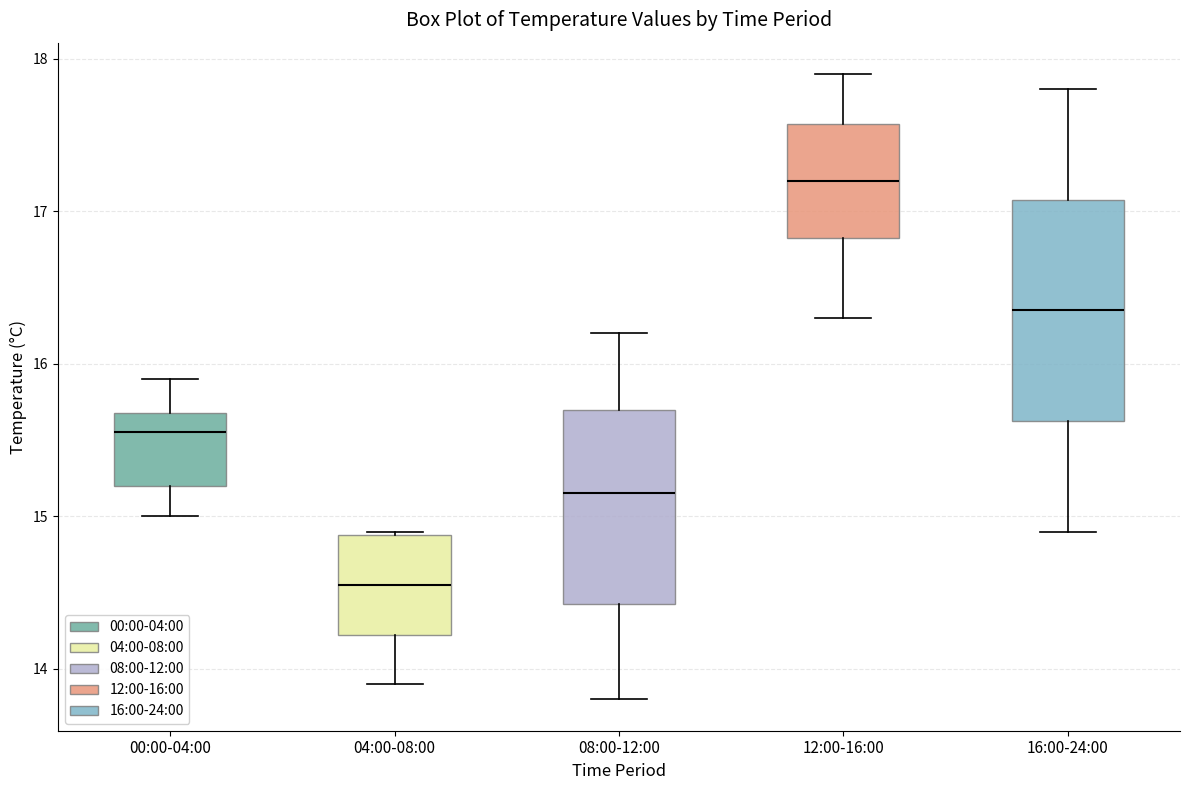

Comparing the boxes themselves (not the whiskers), which one is the tallest?

16:00-24:00